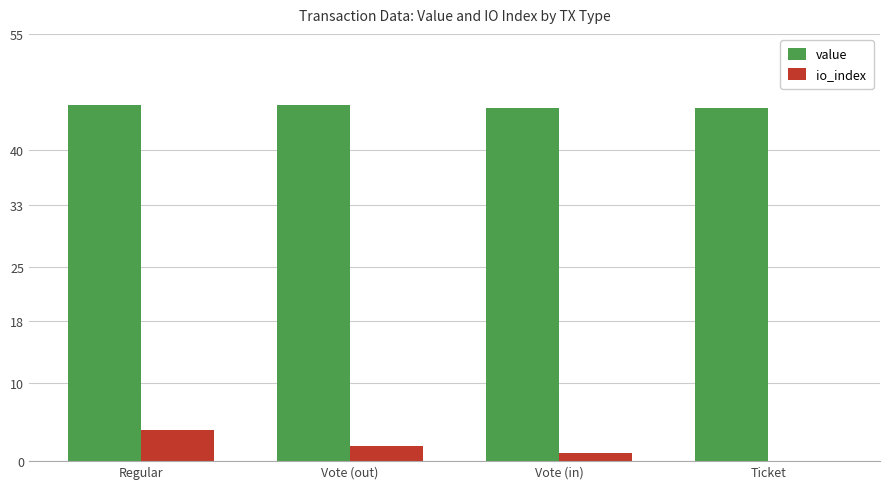

The value series shows 45.8 at Regular. True or false?

True